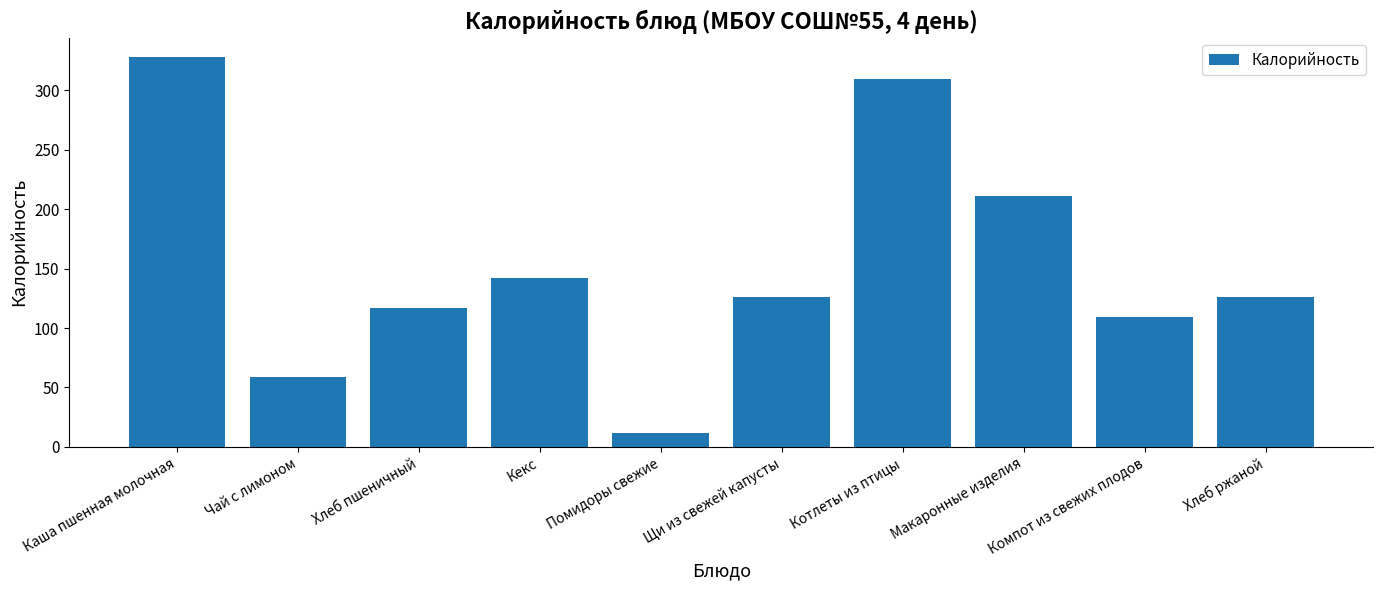

What is the change in value from Щи из свежей капусты to Компот из свежих плодов?

-17